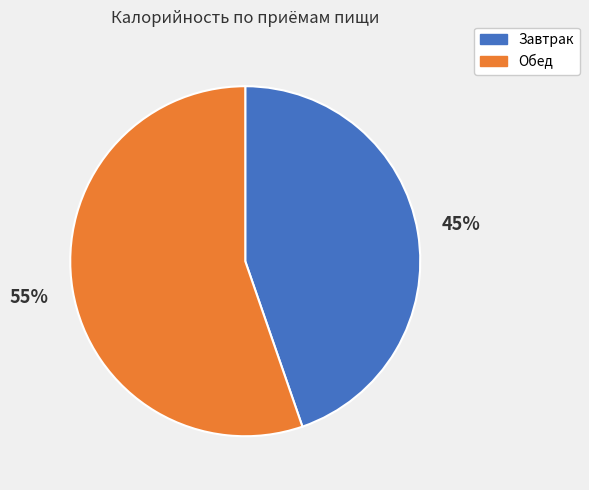

To the nearest percent, what percentage of the pie is Обед?

55%